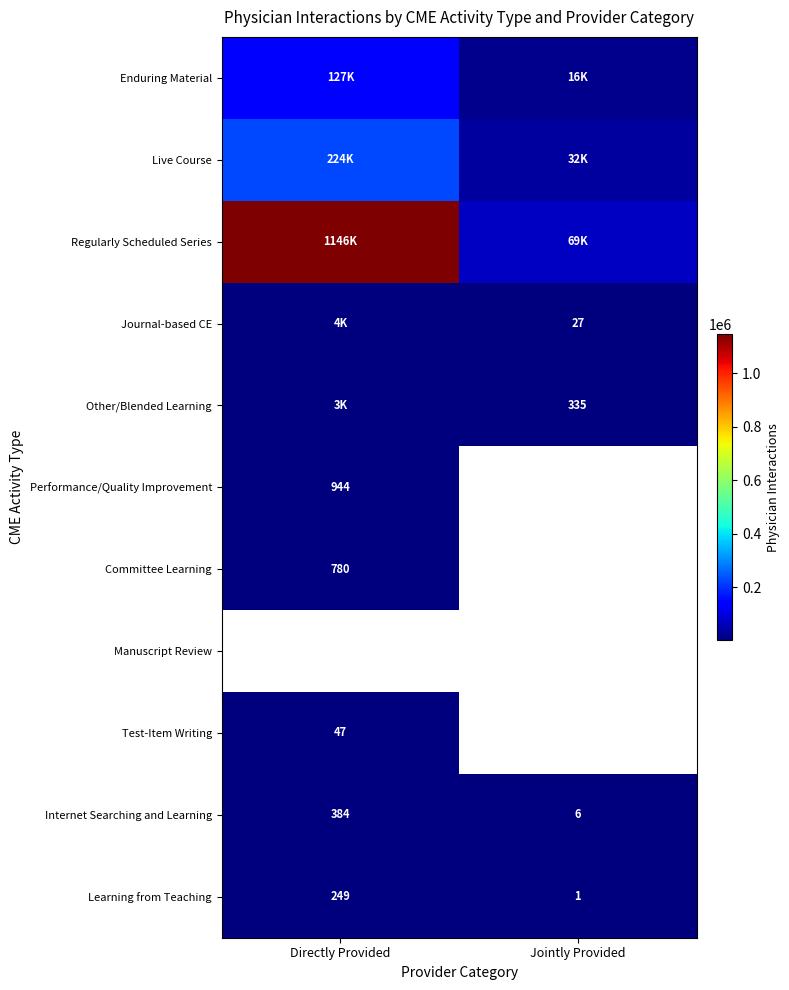

What is the difference between the Learning from Teaching values at Jointly Provided and Directly Provided?

248